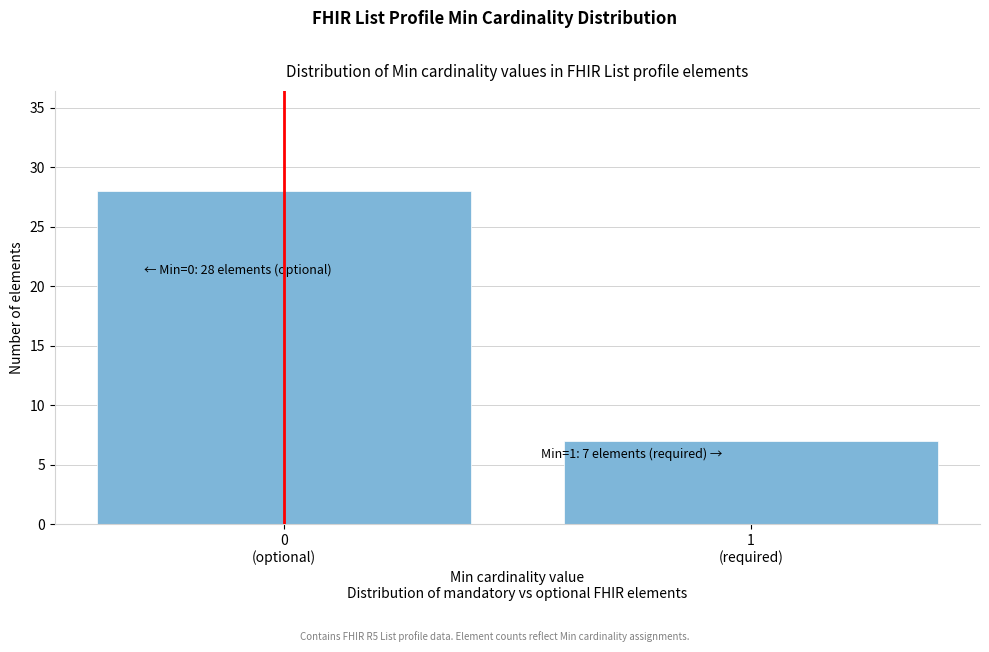

Reading left to right, transcribe all the data shown in this chart.

28	7